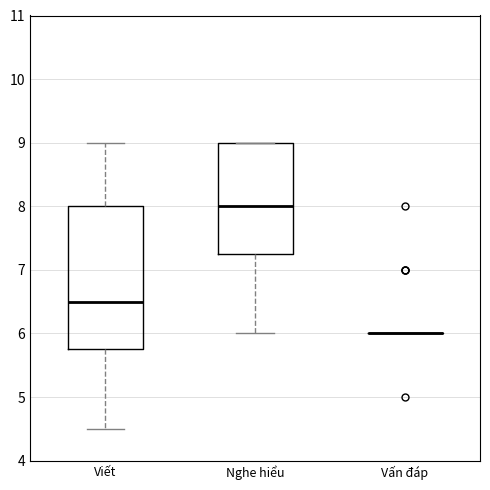

Reading left to right, read every box against the y-axis: the position of its median line, the range the box covers, and the ends of its whiskers. The values are not printed on the chart, so give them approximately, as read against the axis.

Viết: median 6.5, box 5.8 to 8.0, whiskers 4.5 to 9.0
Nghe hiểu: median 8.0, box 7.3 to 9.0, whiskers 6.0 to 9.0
Vấn đáp: box collapsed to a line at 6.0, whiskers 6.0 to 6.0